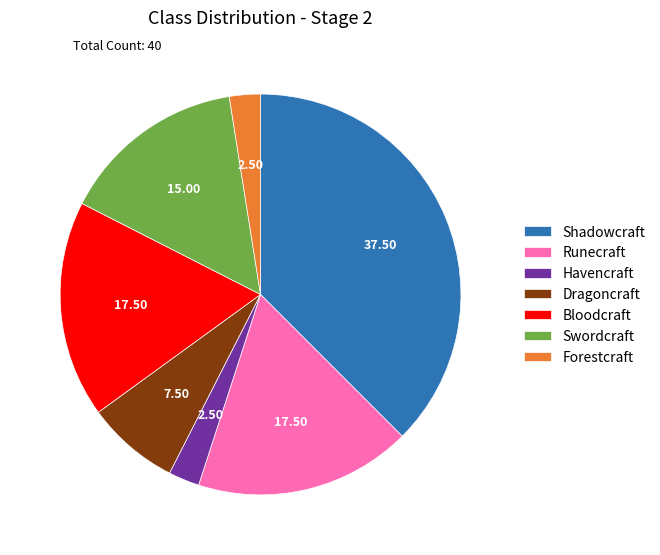

How many segments does this pie chart have?

7